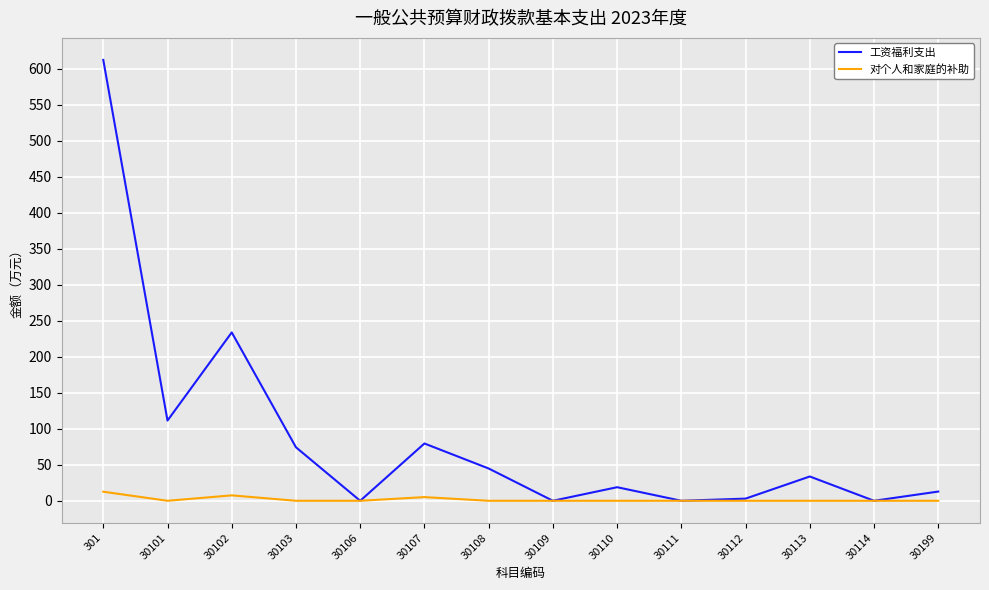

Between 30102 and 30106, which series saw the biggest shift?

工资福利支出